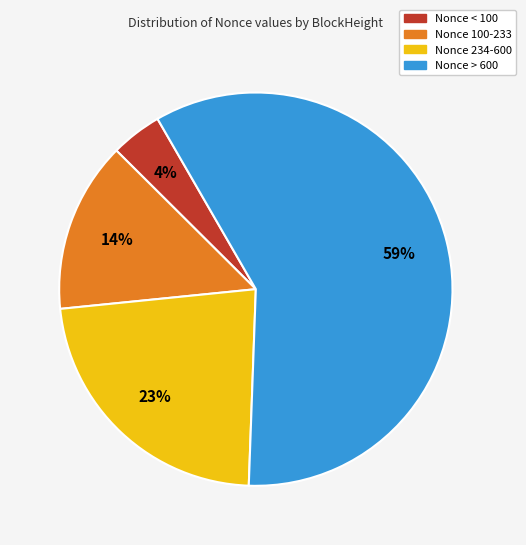

How many segments does this pie chart have?

4